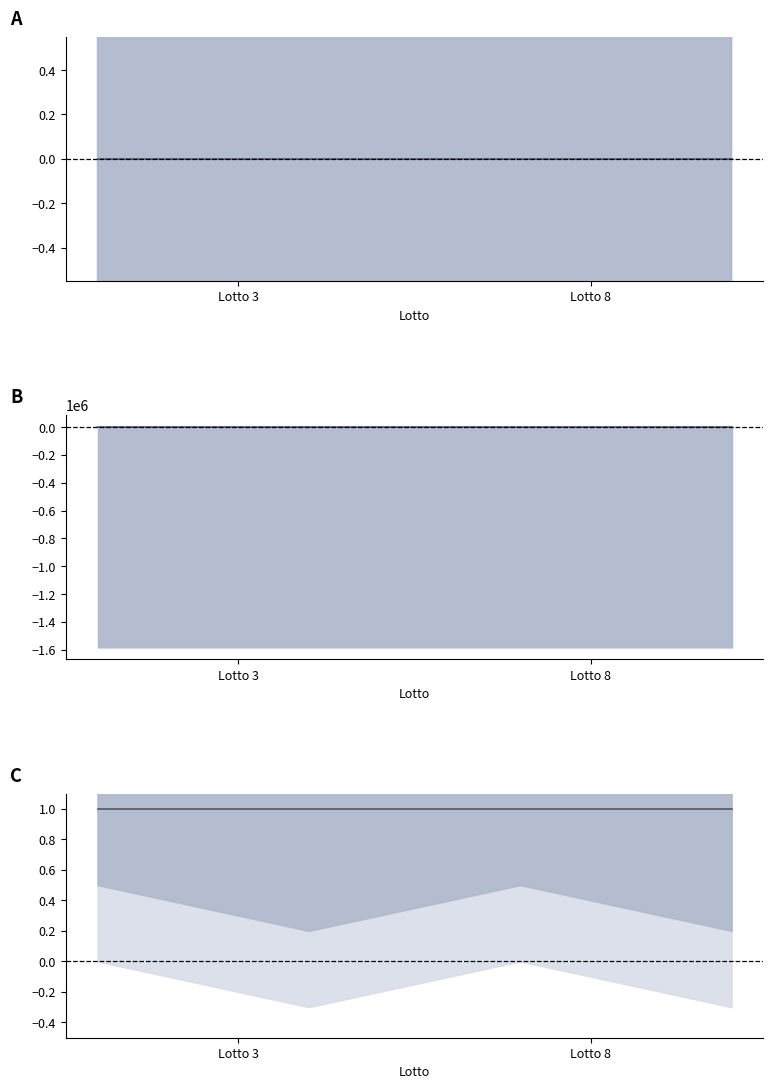

True or false: RDM and PREZZO NETTO UNITARIO intersect in this chart.

False